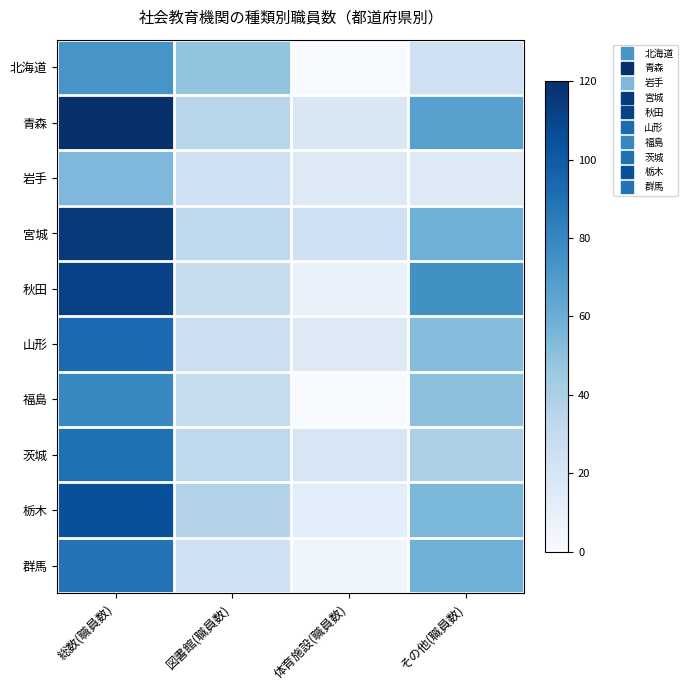

Reading right to left, extract all data points from this chart.

北海道: その他(職員数)=25	体育施設(職員数)=0	図書館(職員数)=48	総数(職員数)=73
青森: その他(職員数)=67	体育施設(職員数)=18	図書館(職員数)=35	総数(職員数)=120
岩手: その他(職員数)=15	体育施設(職員数)=15	図書館(職員数)=24	総数(職員数)=54
宮城: その他(職員数)=59	体育施設(職員数)=24	図書館(職員数)=32	総数(職員数)=115
秋田: その他(職員数)=75	体育施設(職員数)=8	図書館(職員数)=29	総数(職員数)=112
山形: その他(職員数)=52	体育施設(職員数)=15	図書館(職員数)=26	総数(職員数)=93
福島: その他(職員数)=50	体育施設(職員数)=0	図書館(職員数)=29	総数(職員数)=79
茨城: その他(職員数)=39	体育施設(職員数)=19	図書館(職員数)=32	総数(職員数)=90
栃木: その他(職員数)=55	体育施設(職員数)=13	図書館(職員数)=37	総数(職員数)=105
群馬: その他(職員数)=59	体育施設(職員数)=5	図書館(職員数)=25	総数(職員数)=89